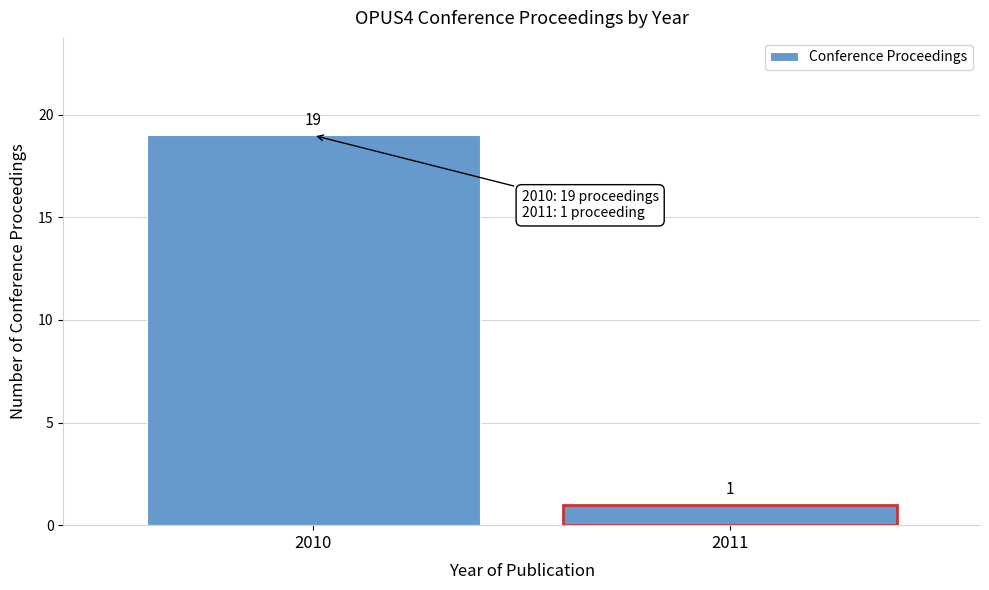

Reading left to right, extract all data points from this chart.

19	1